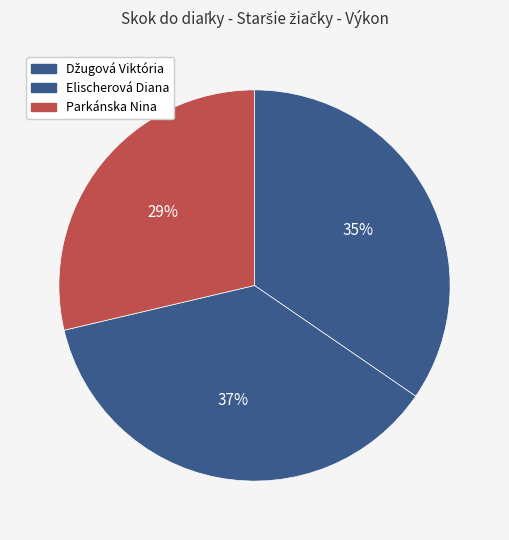

Does Džugová Viktória account for over 50% of the chart?

No